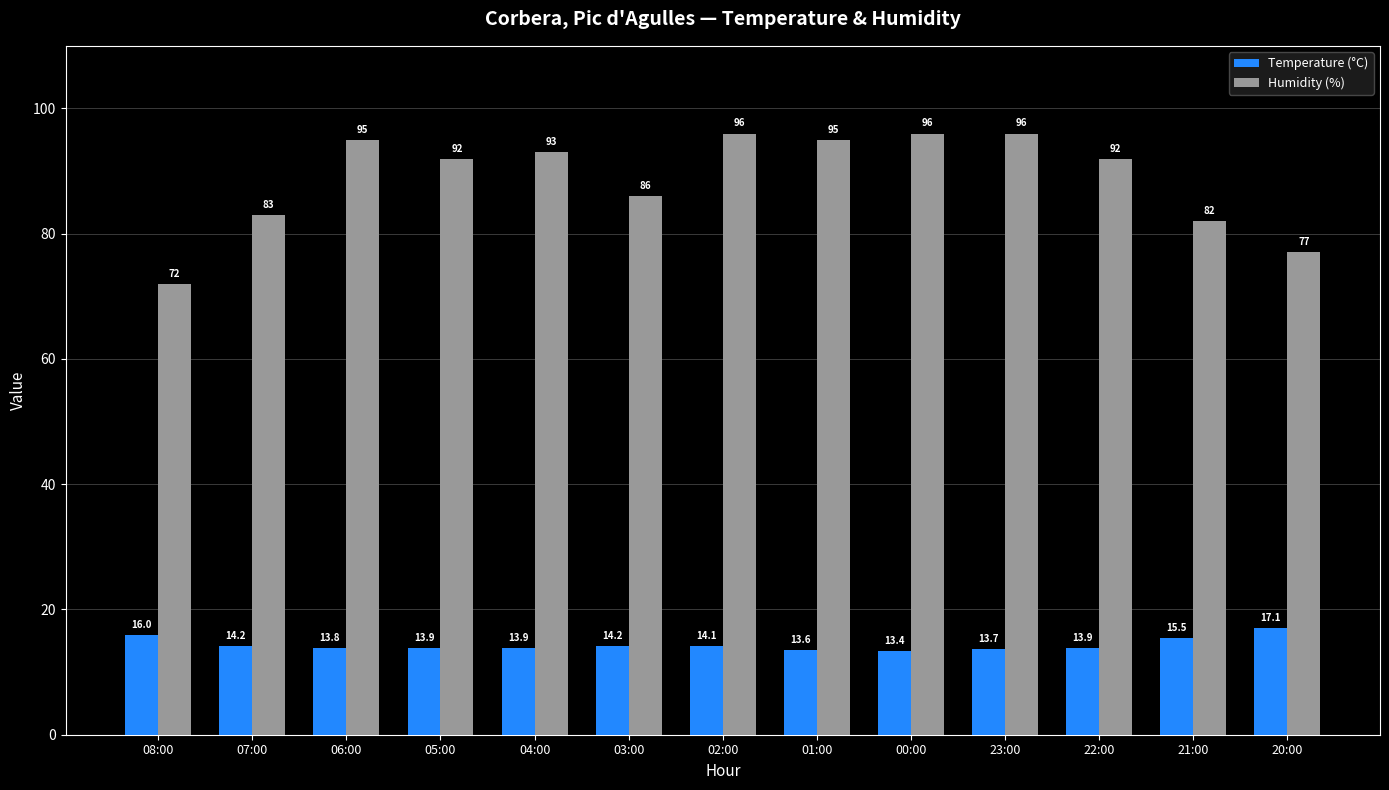

What is the difference between the Temperature (°C) values at 20:00 and 08:00?

1.1